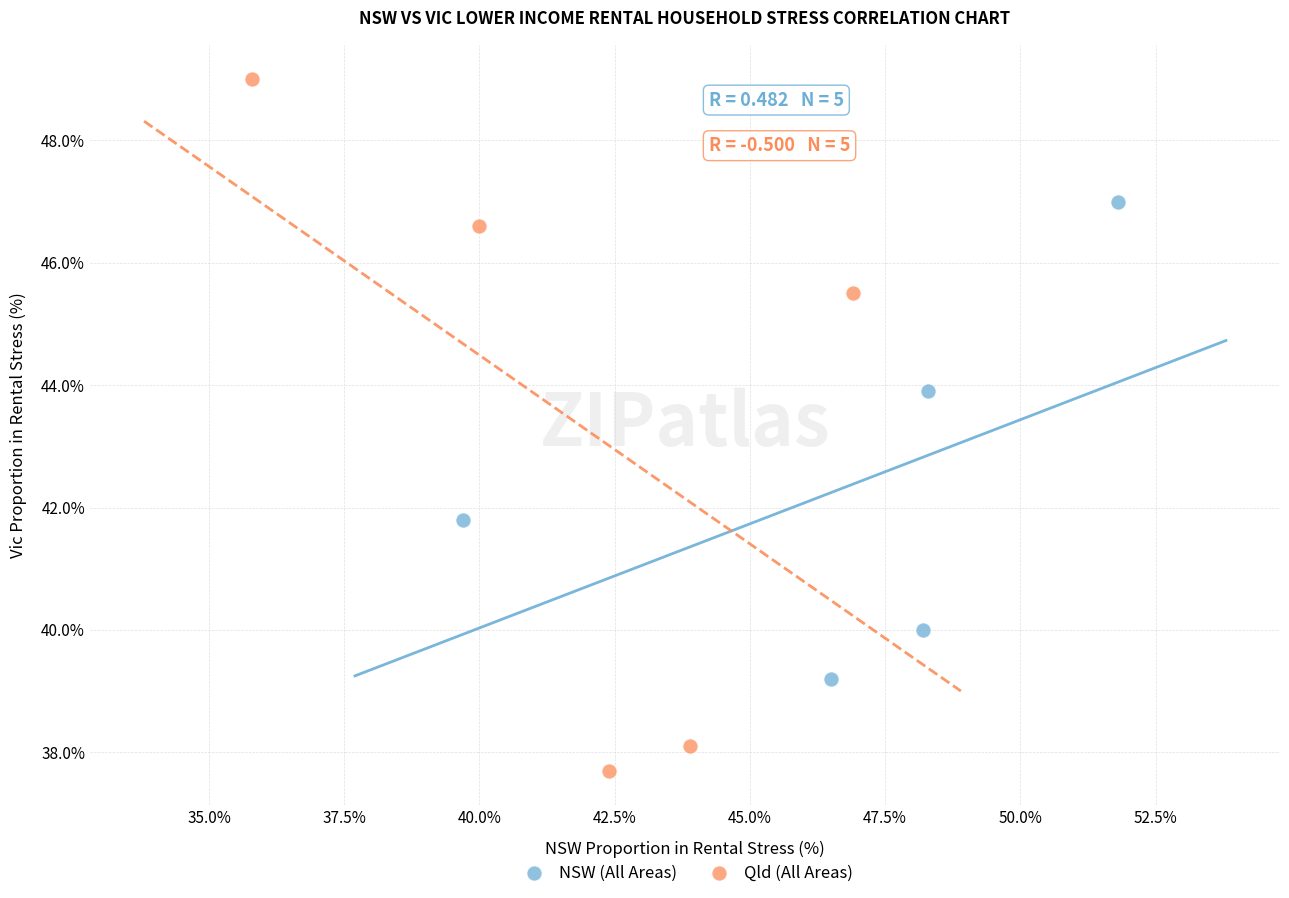

Which series reaches the minimum Y coordinate?

Qld (All Areas)